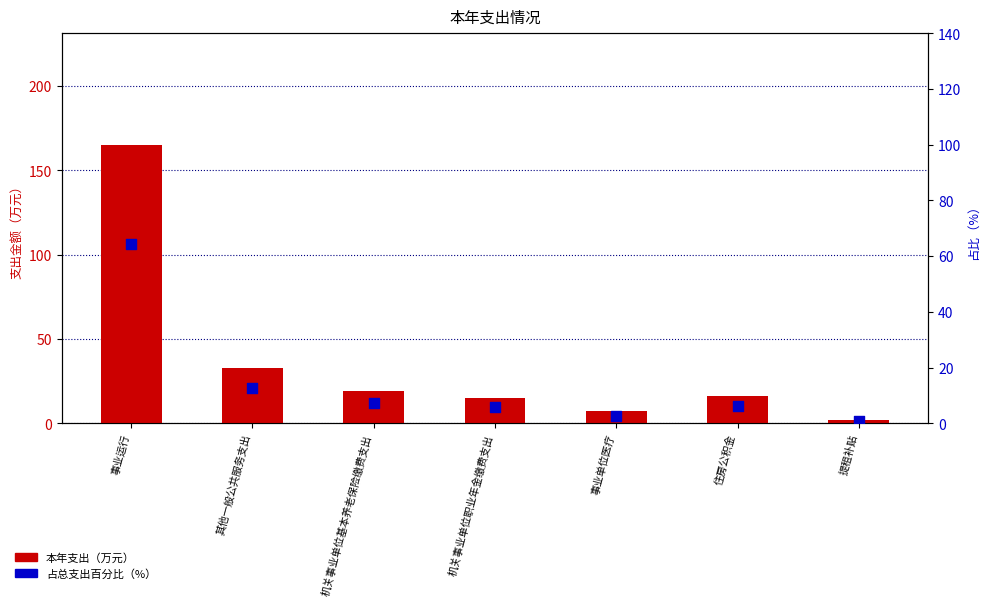

Which series has the largest total across all categories?

本年支出